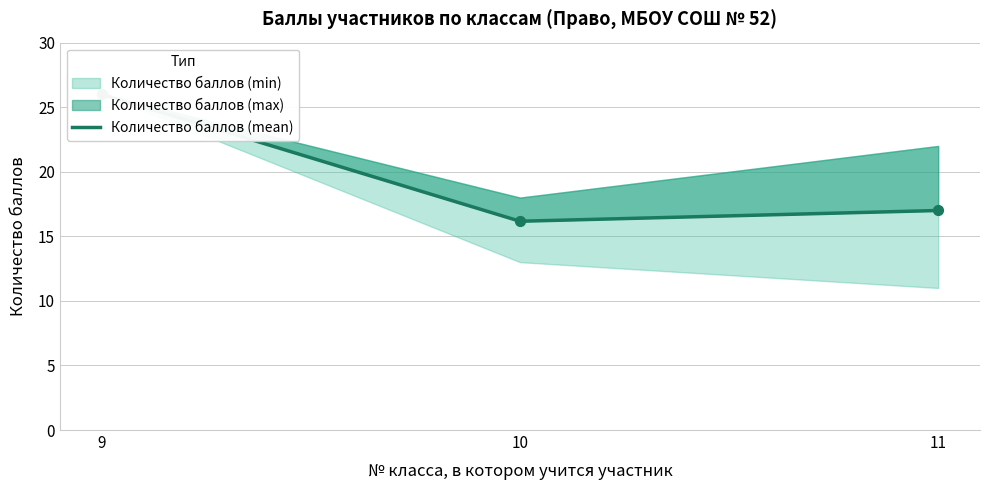

Between 10 and 11, which is larger?

11